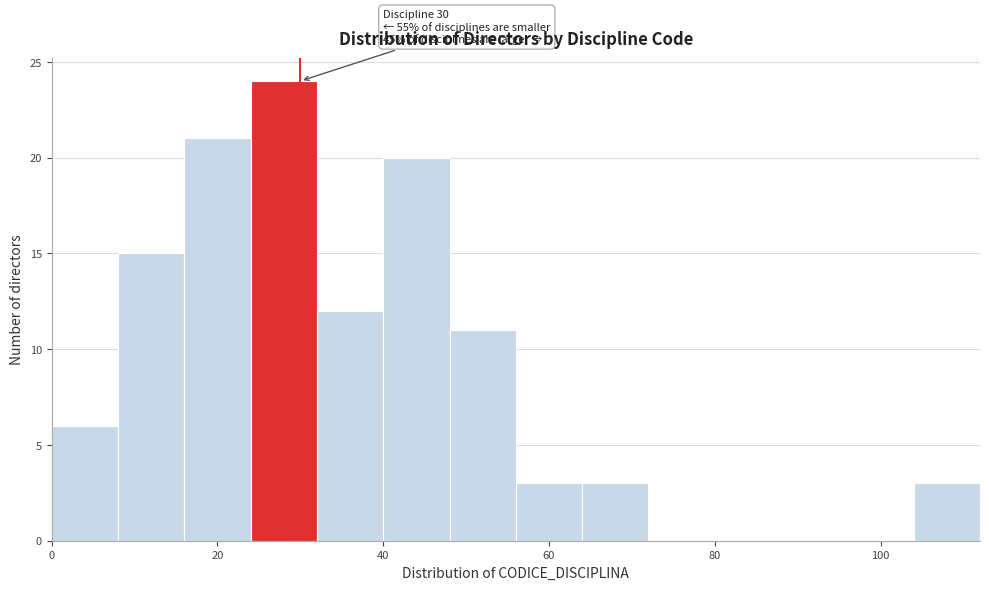

Which range on the x-axis has the tallest bar?

24 to 32